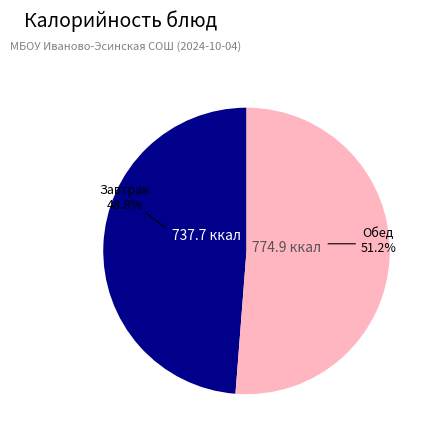

Does any single category account for the majority?

Yes